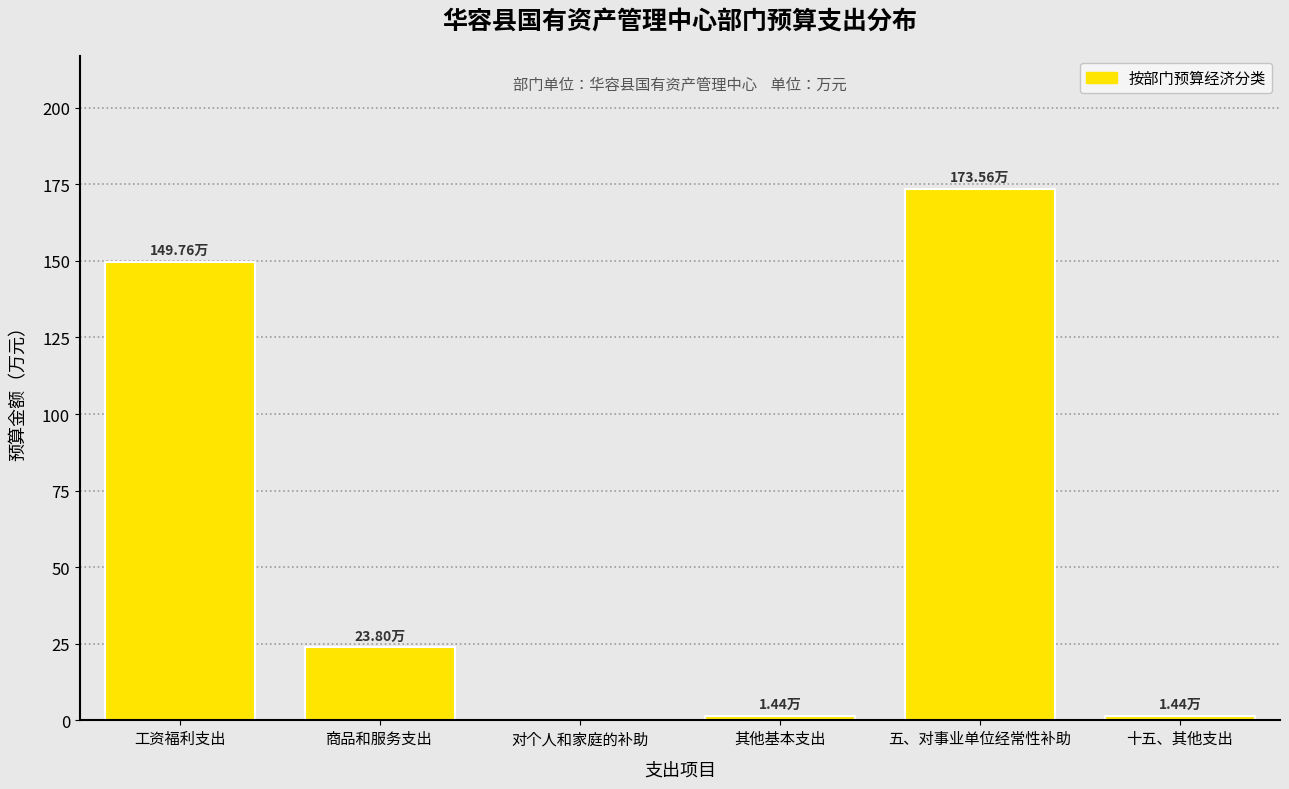

Between 五、对事业单位经常性补助 and 商品和服务支出, which is larger?

五、对事业单位经常性补助